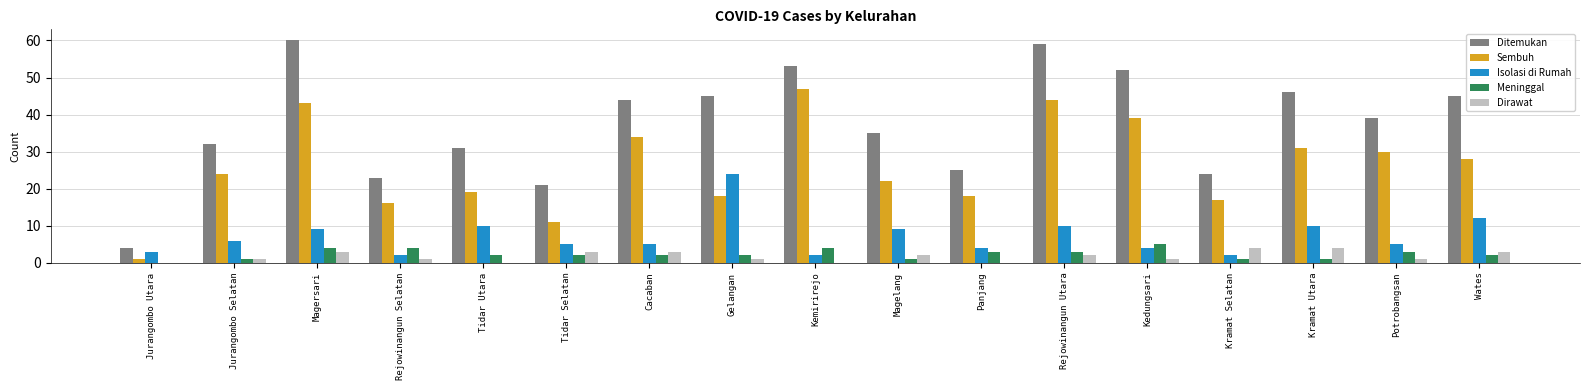

What is the greatest value displayed?

60